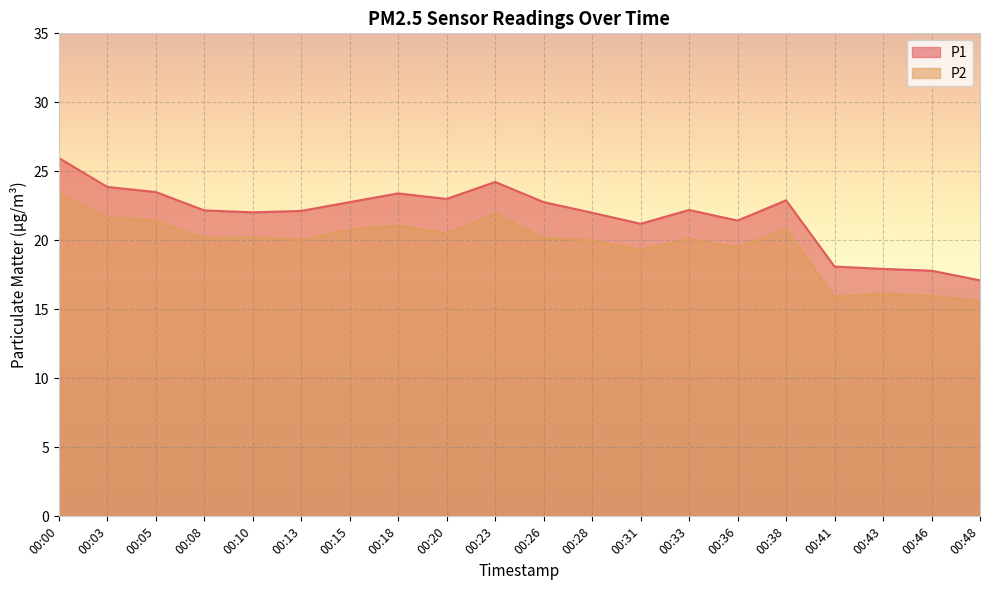

Which series has the largest total across all categories?

P1